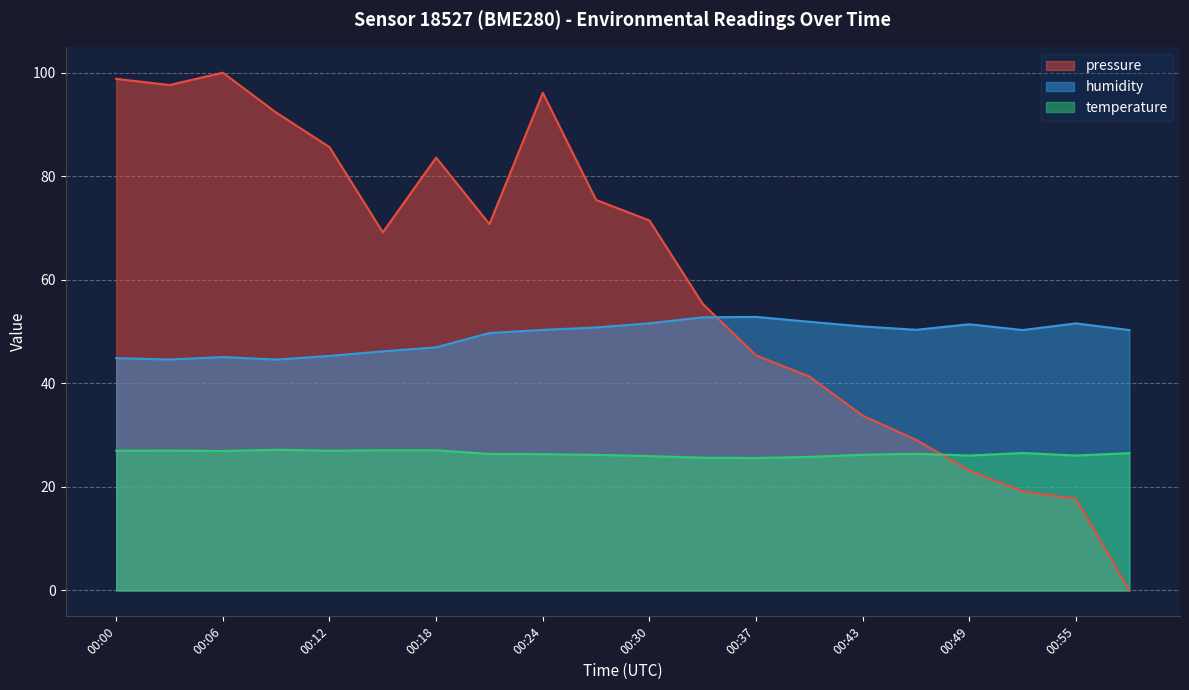

Reading left to right, list all the values displayed in this chart.

pressure: 98.8	97.6	100.0	92.3	85.6	69.2	83.6	70.8	96.1	75.4	71.5	55.3	45.4	41.3	33.8	29.1	23.2	19.1	17.7	0.0
humidity: 44.9	44.6	45.1	44.6	45.3	46.2	47.0	49.7	50.3	50.8	51.6	52.8	52.8	51.9	51.0	50.3	51.4	50.3	51.6	50.3
temperature: 27.0	27.0	26.9	27.2	27.0	27.1	27.1	26.4	26.3	26.2	25.9	25.6	25.6	25.8	26.2	26.4	26.1	26.6	26.1	26.5